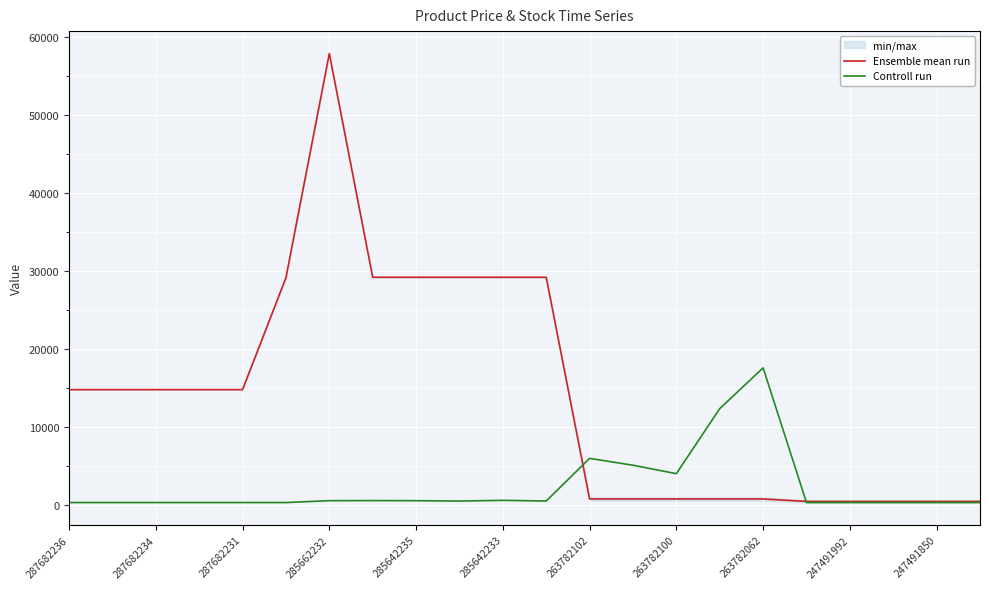

What is the difference between the maximum and minimum values in the Ensemble mean run series?

57336.4